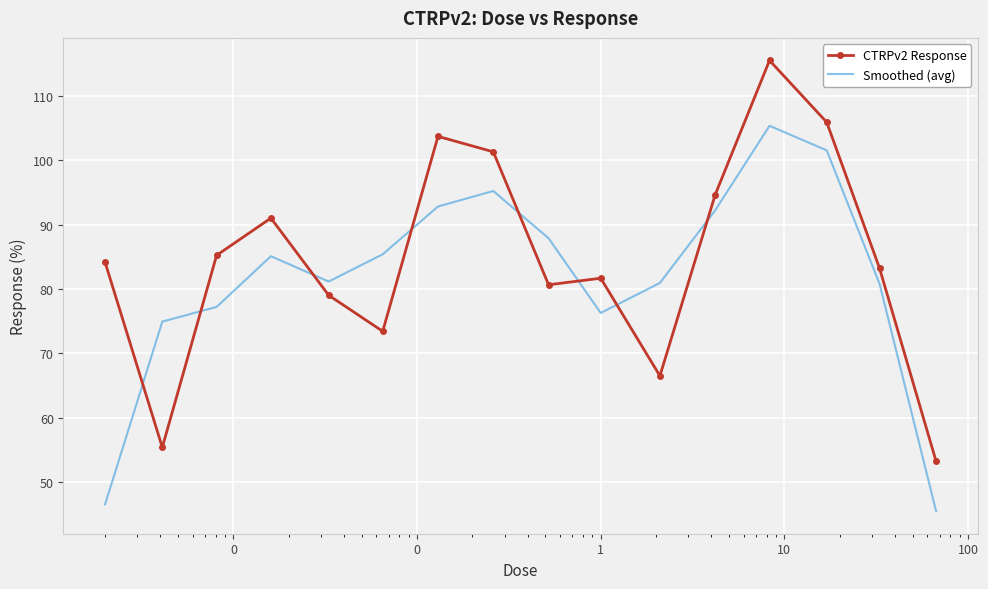

Which series has the largest total across all categories?

CTRPv2 Response